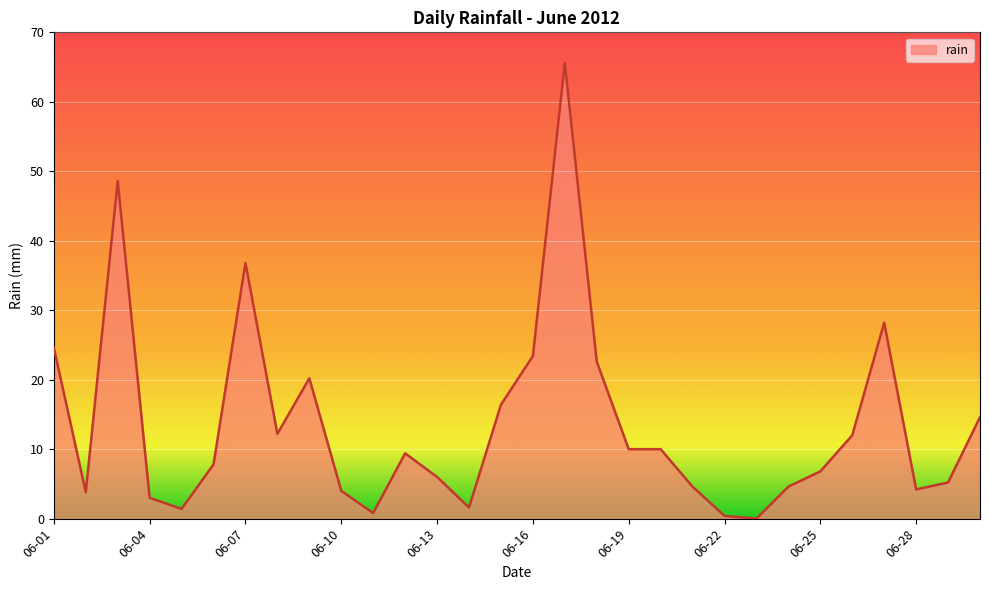

What is the maximum value shown in the chart?

65.6